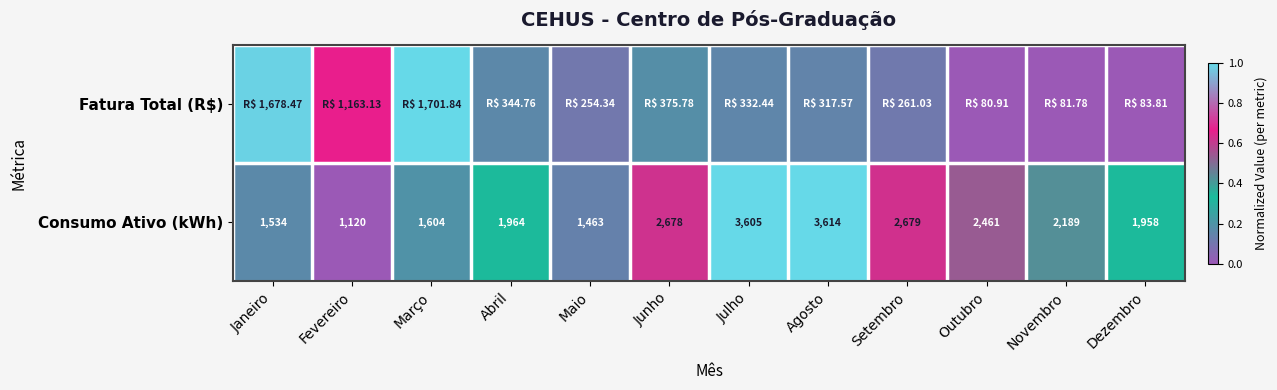

Where is Consumo Ativo (kWh) nearest to the value 2367?

Outubro